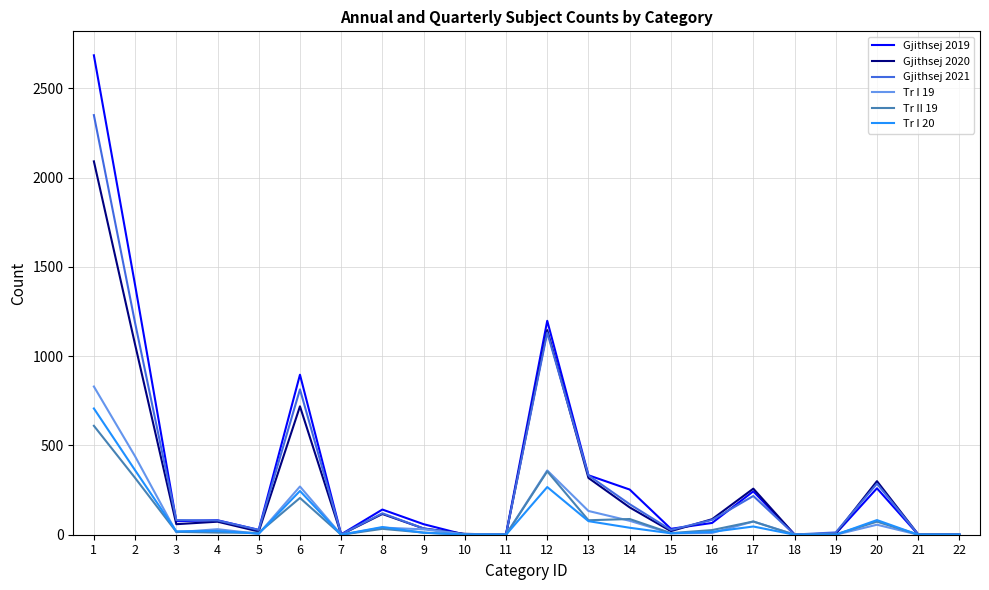

What is the sum of all Gjithsej 2021 values?

6964